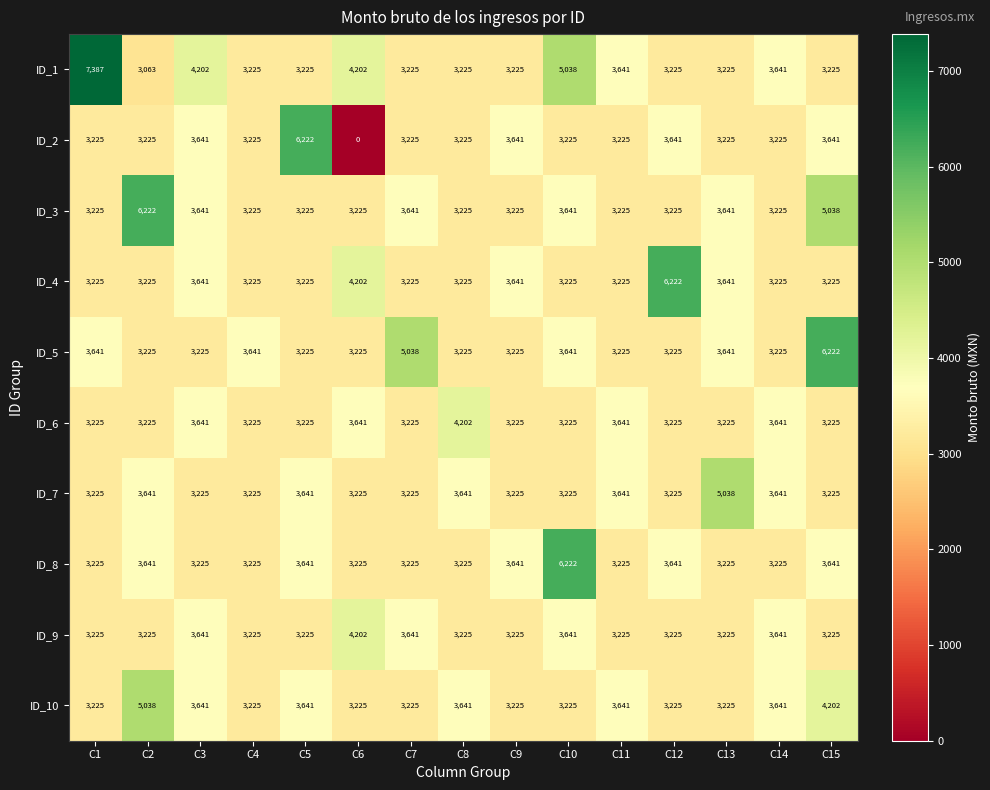

What is the difference between the highest and lowest values at C10?

2997